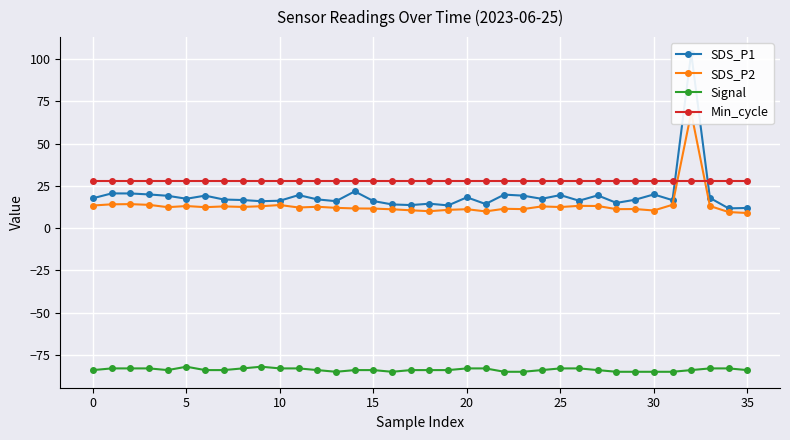

List the series in order of their peak value, highest first.

SDS_P1, SDS_P2, Min_cycle, Signal